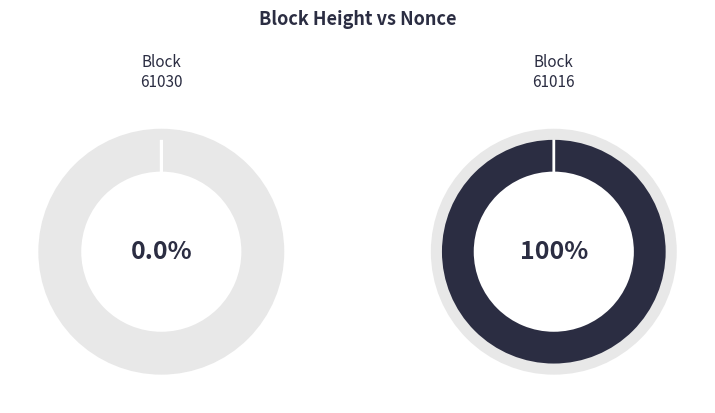

Which slice is the largest?

61016